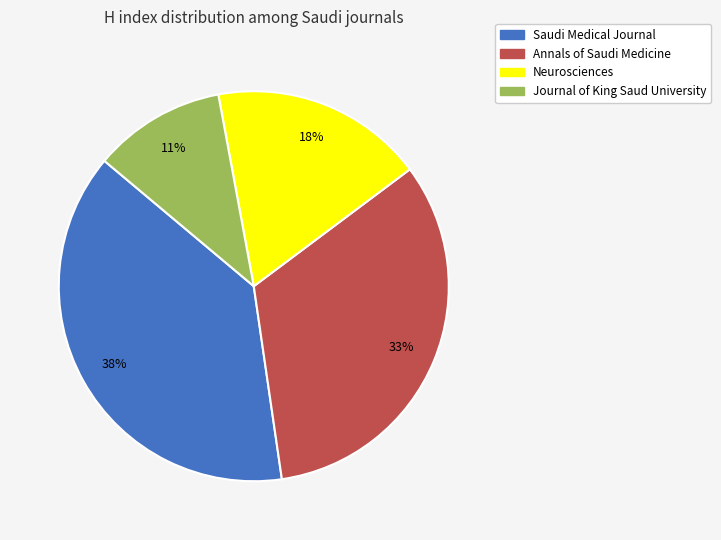

Is it true that Annals of Saudi Medicine is 33% of the pie?

True